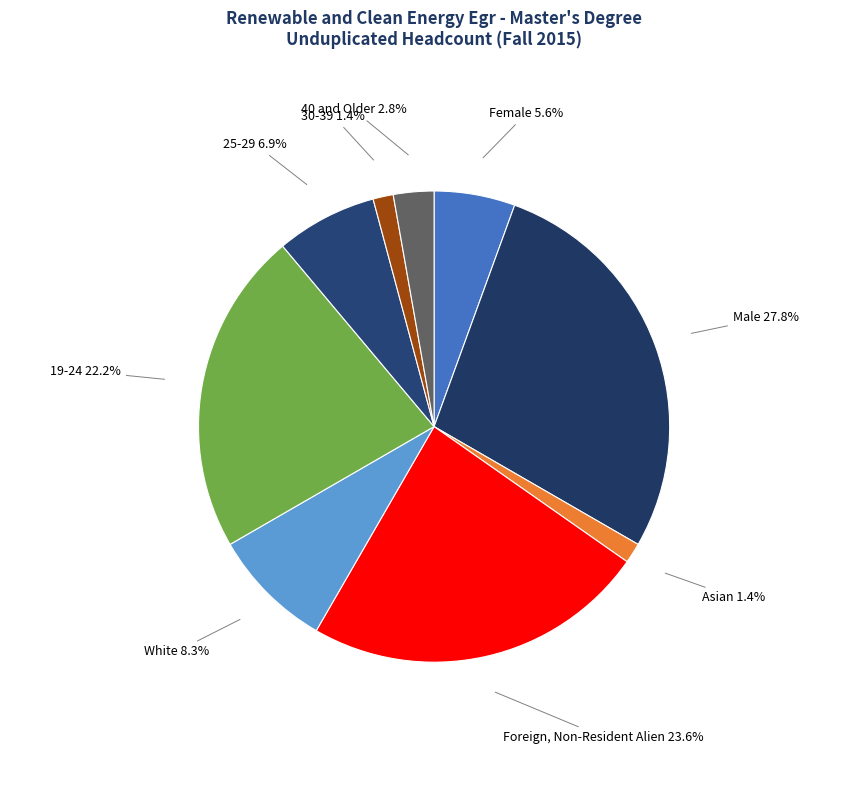

Do Female and Asian together represent more than half of the pie?

No